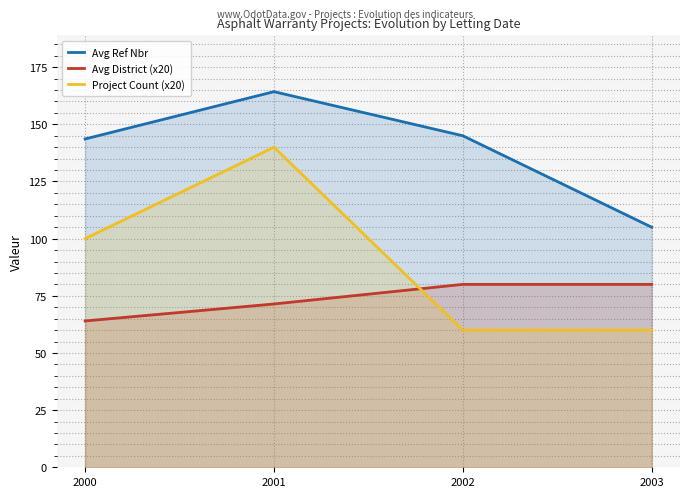

Reading right to left, extract all data points from this chart.

Avg Ref Nbr: 105.0	145.0	164.3	143.6
Avg District (x20): 80.0	80.0	71.4	64.0
Project Count (x20): 60.0	60.0	140.0	100.0